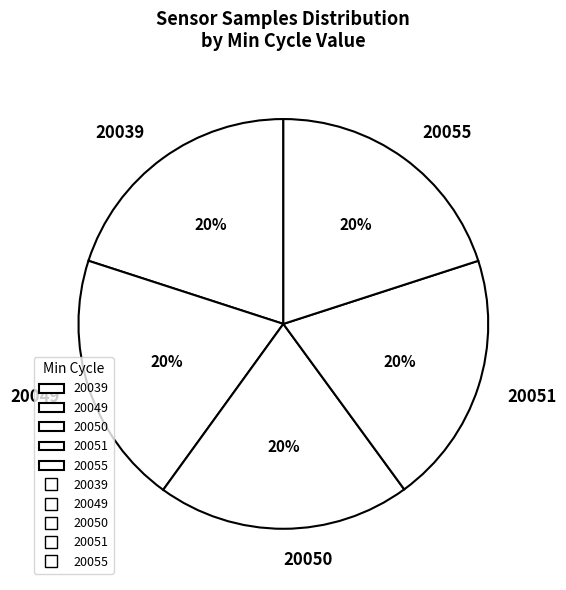

Is there any slice that represents more than half of the pie?

No